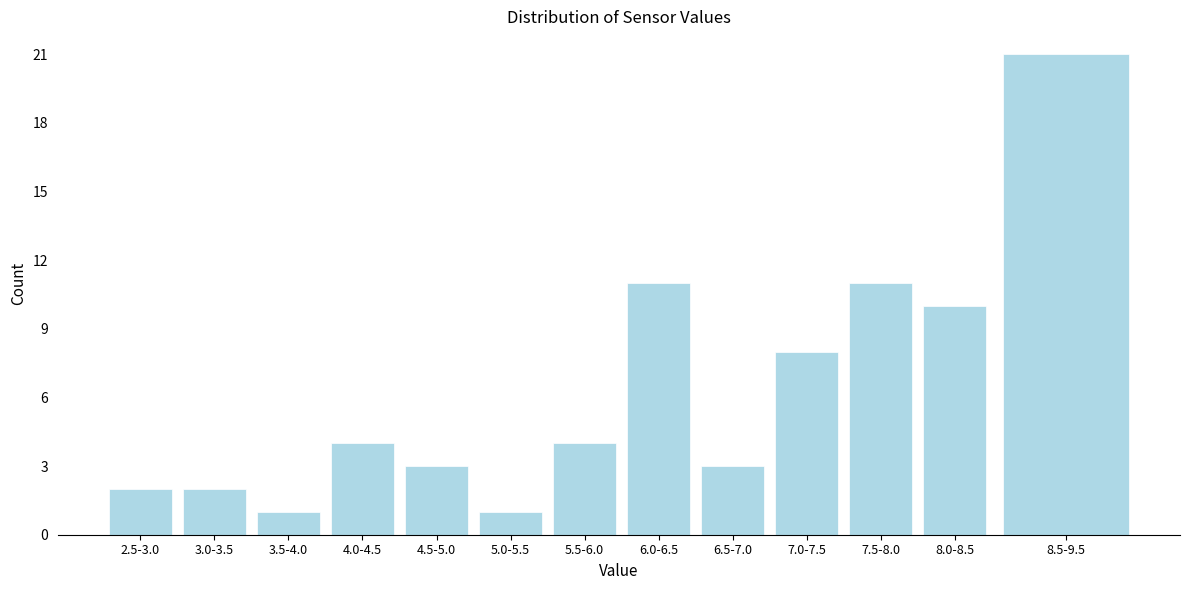

Reading left to right, list all the values displayed in this chart.

2	2	1	4	3	1	4	11	3	8	11	10	21